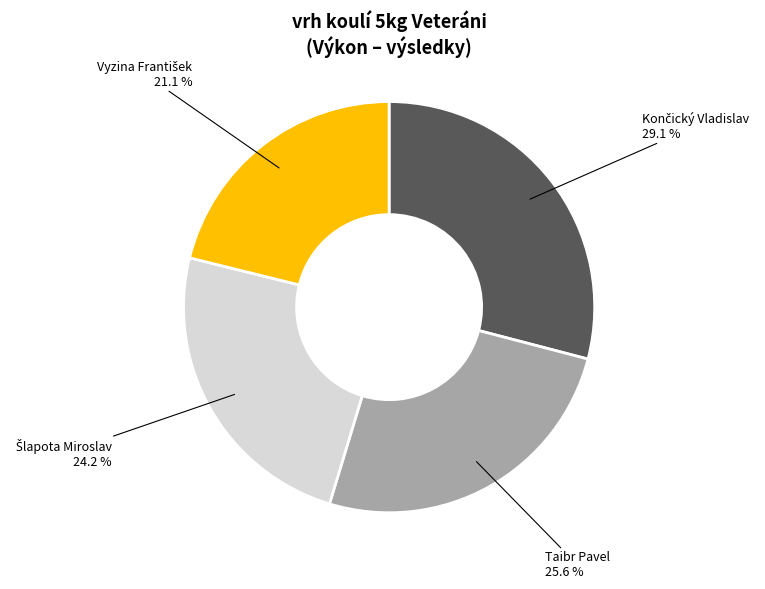

How many slices are in this pie chart?

4